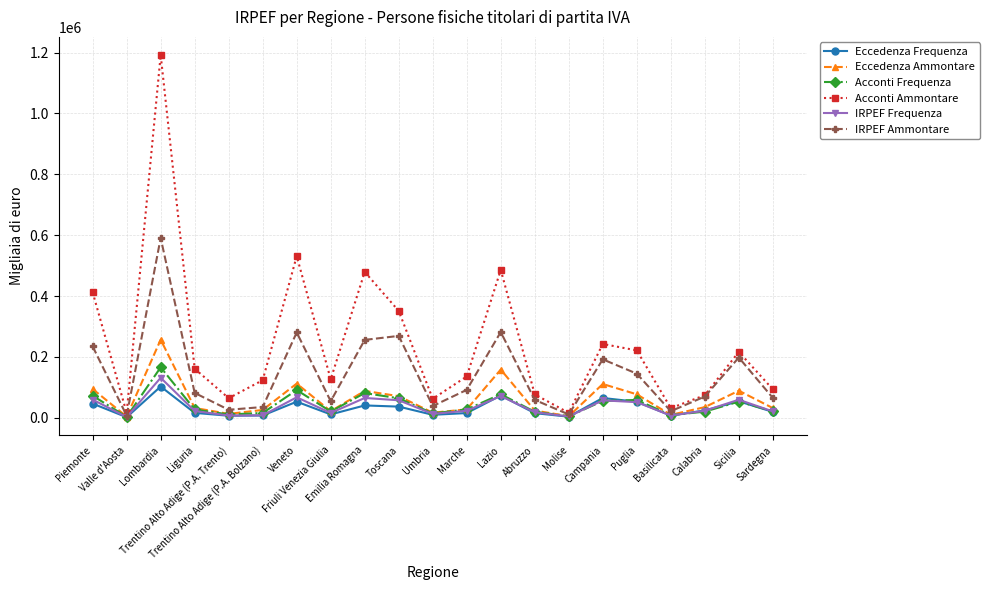

True or false: IRPEF Frequenza has more than 1 interior local peaks.

True